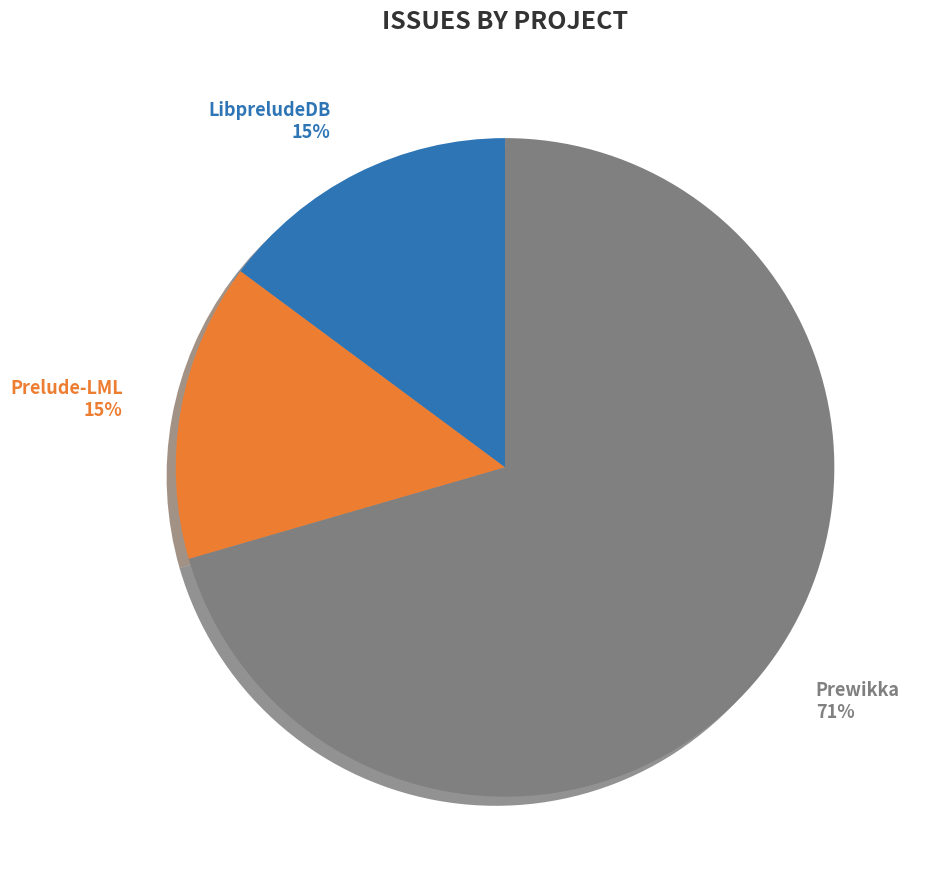

Is there a majority slice in this chart?

No